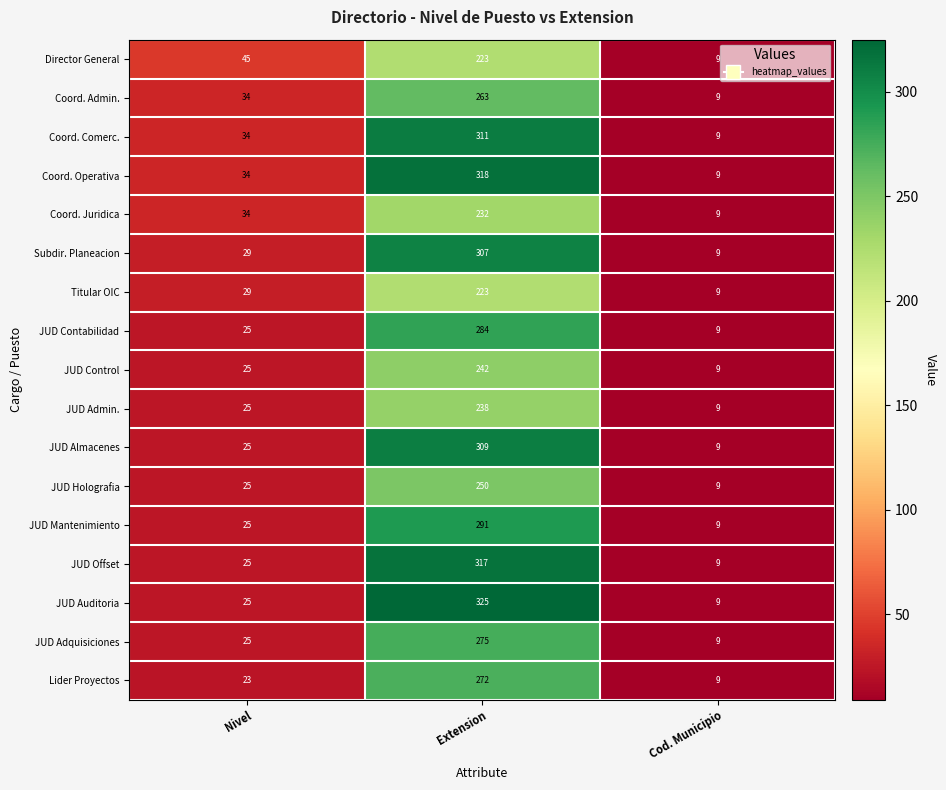

At which label is Titular OIC closest to 116?

Nivel